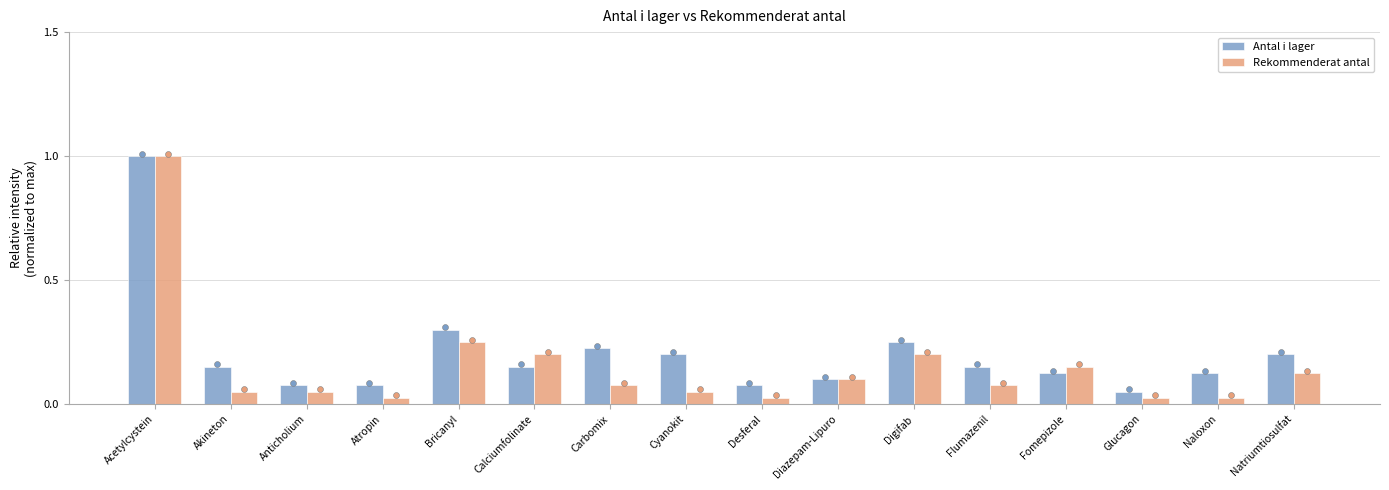

At which category is the sum across all series the highest?

Acetylcystein